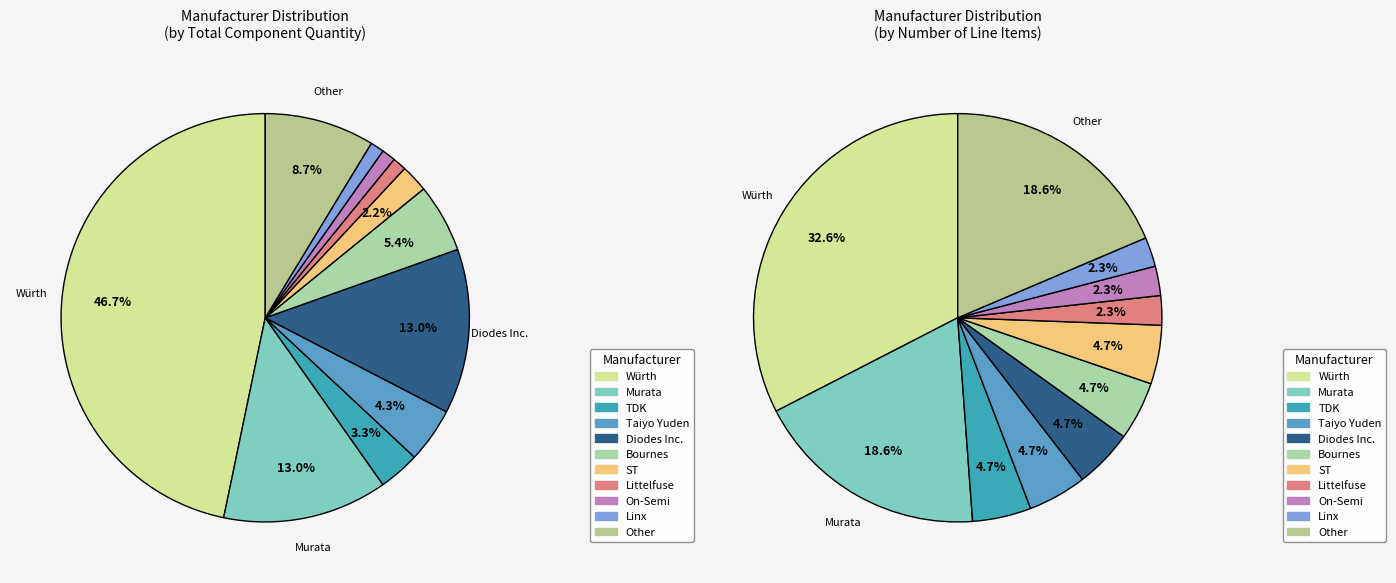

What percentage is the Littelfuse slice, to the nearest percent?

2%